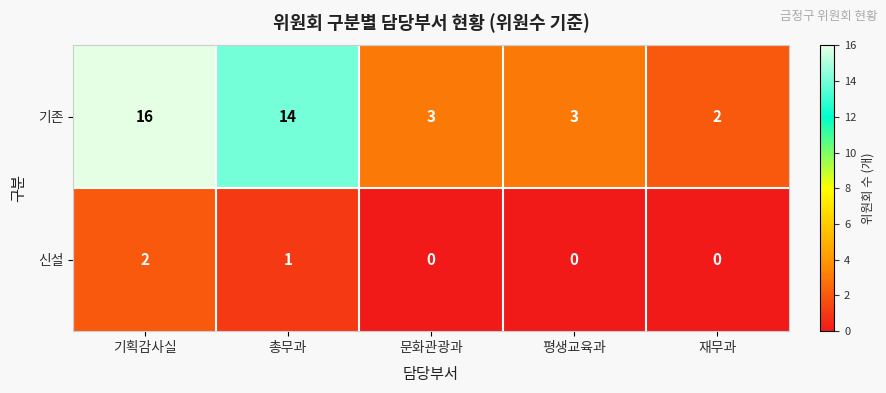

Which series has the largest total across all categories?

기존